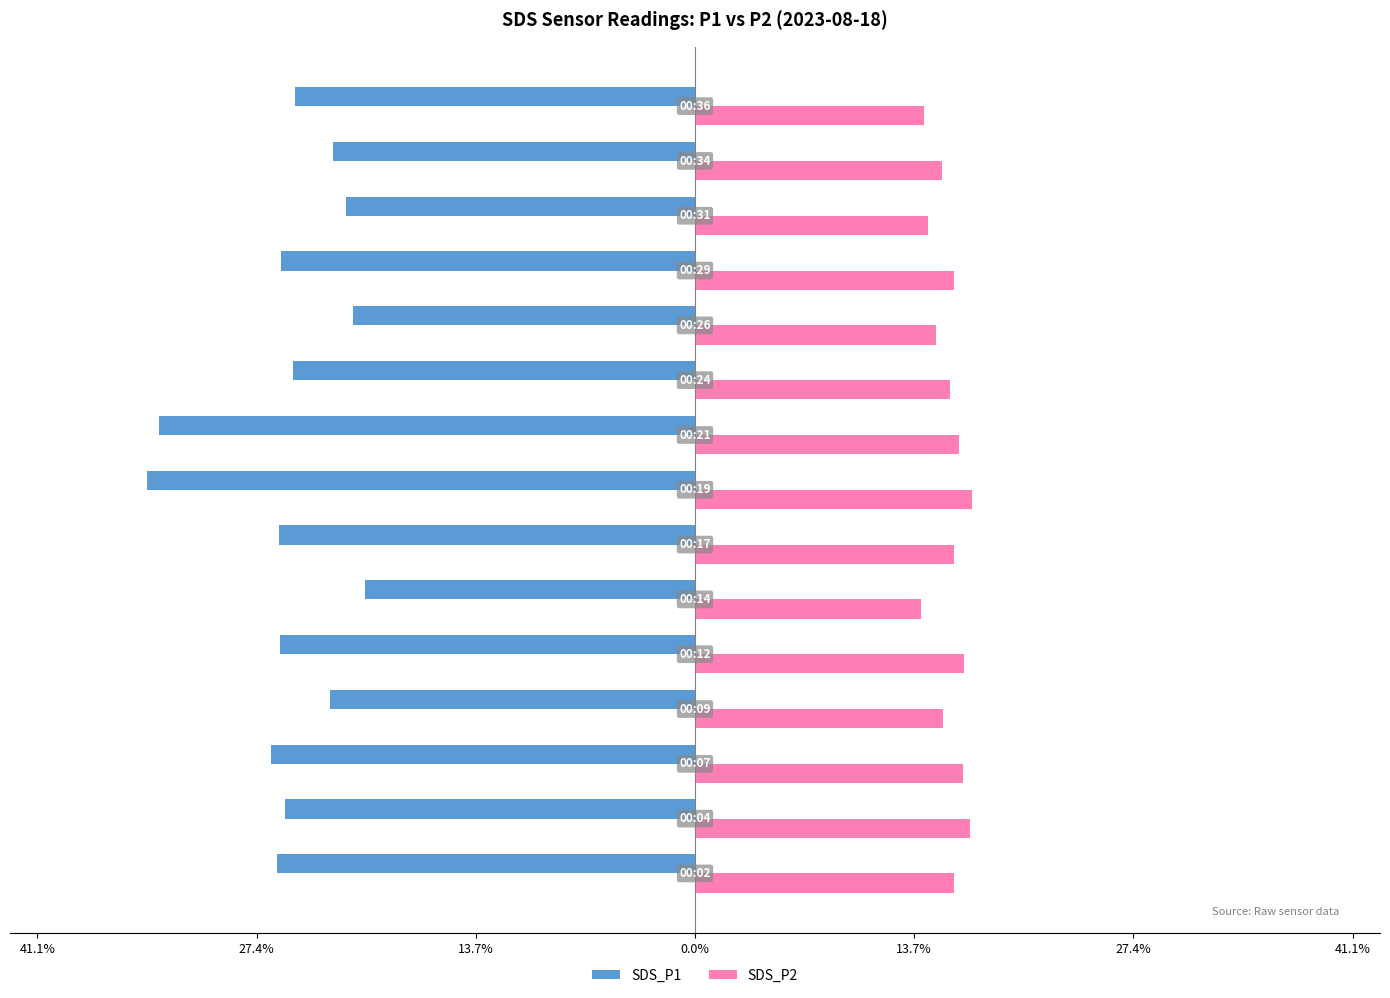

What are all the series names shown in the legend?

SDS_P1, SDS_P2